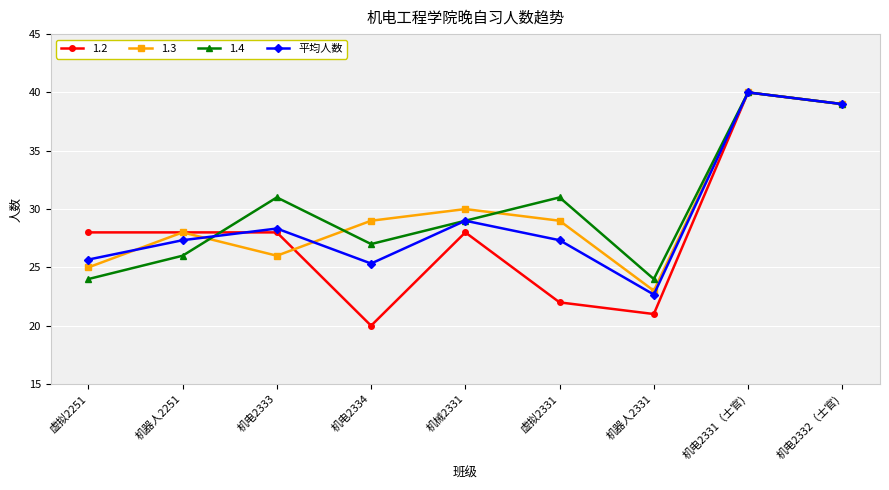

How many lines are shown in the chart?

4